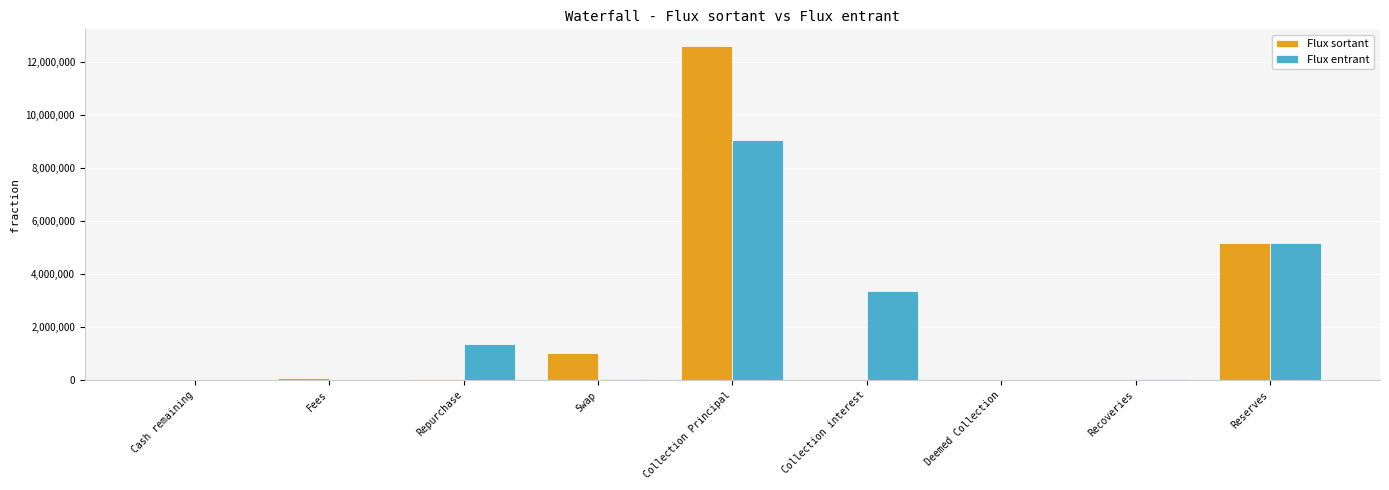

The Flux entrant series shows 511199.9 at Repurchase. True or false?

False